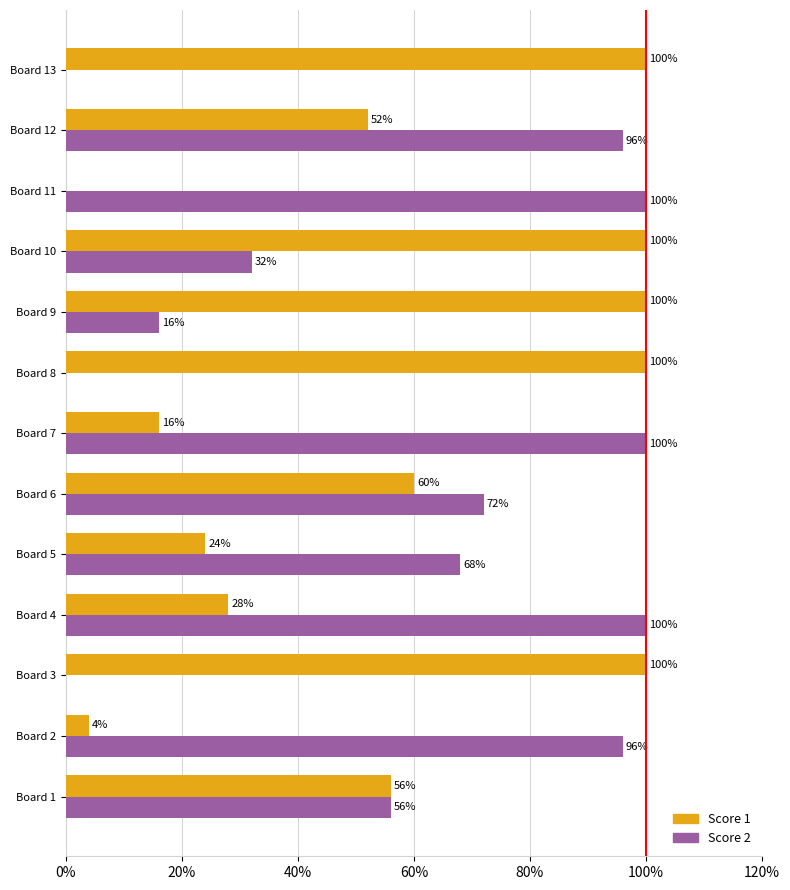

What is the highest value of the Score 2 series?

100.0